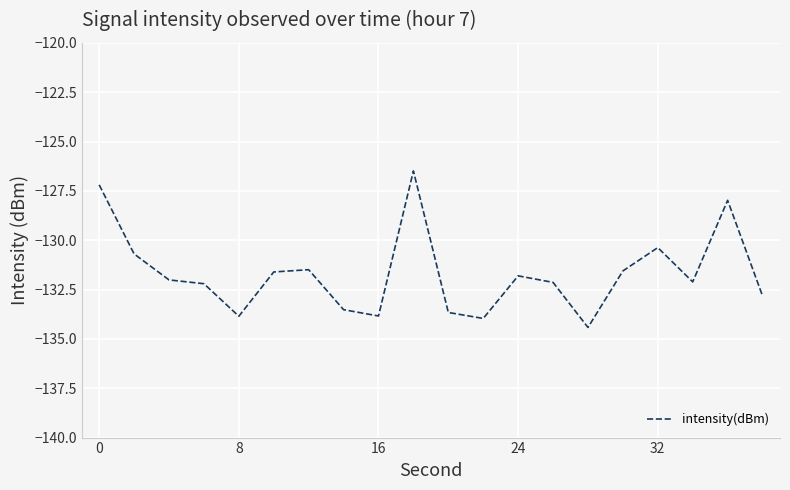

What is the maximum value shown in the chart?

-126.5